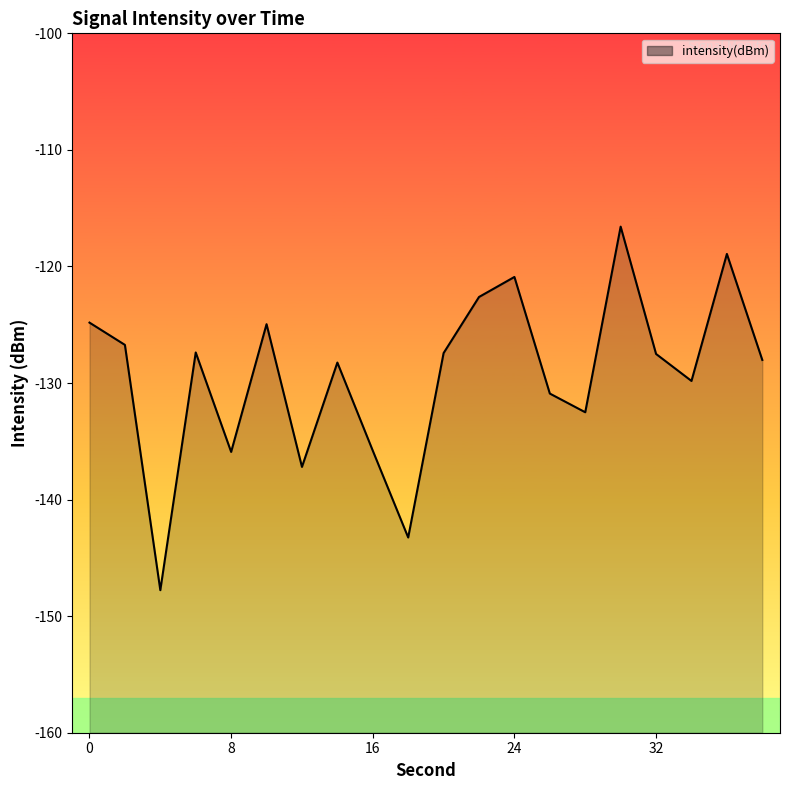

Reading right to left, extract all data points from this chart.

-128.0	-118.9	-129.8	-127.5	-116.6	-132.5	-130.9	-120.9	-122.6	-127.4	-143.3	-135.8	-128.2	-137.2	-125.0	-135.9	-127.4	-147.8	-126.7	-124.8